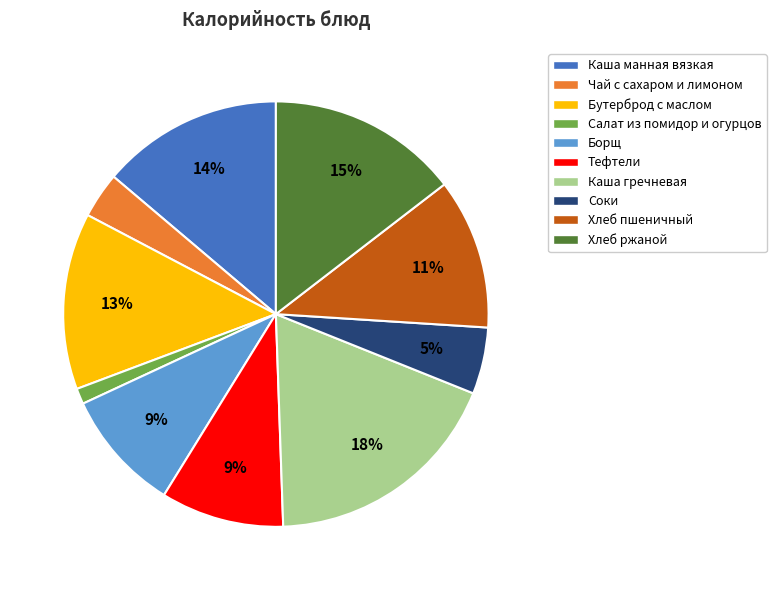

True or false: Бутерброд с маслом accounts for 23% of the total.

False